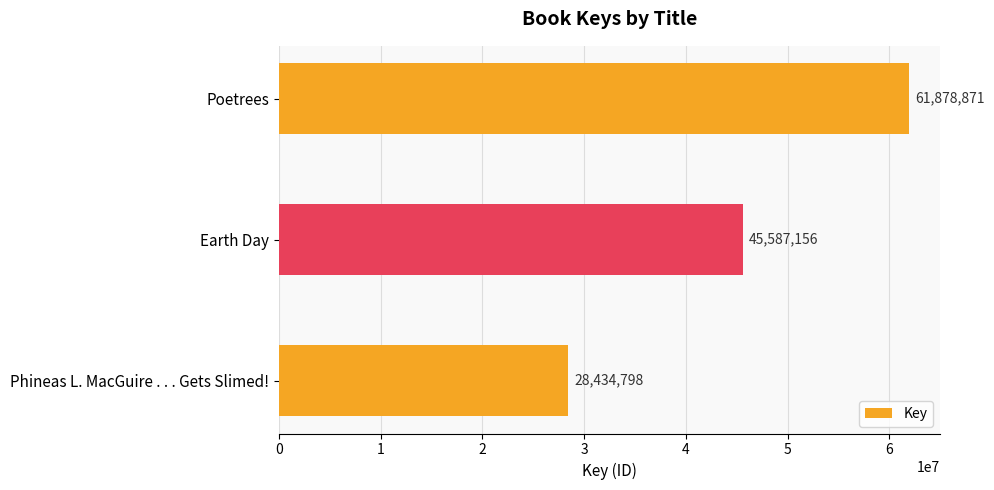

Reading top to bottom, what are all the values shown in this chart?

61878871	45587156	28434798